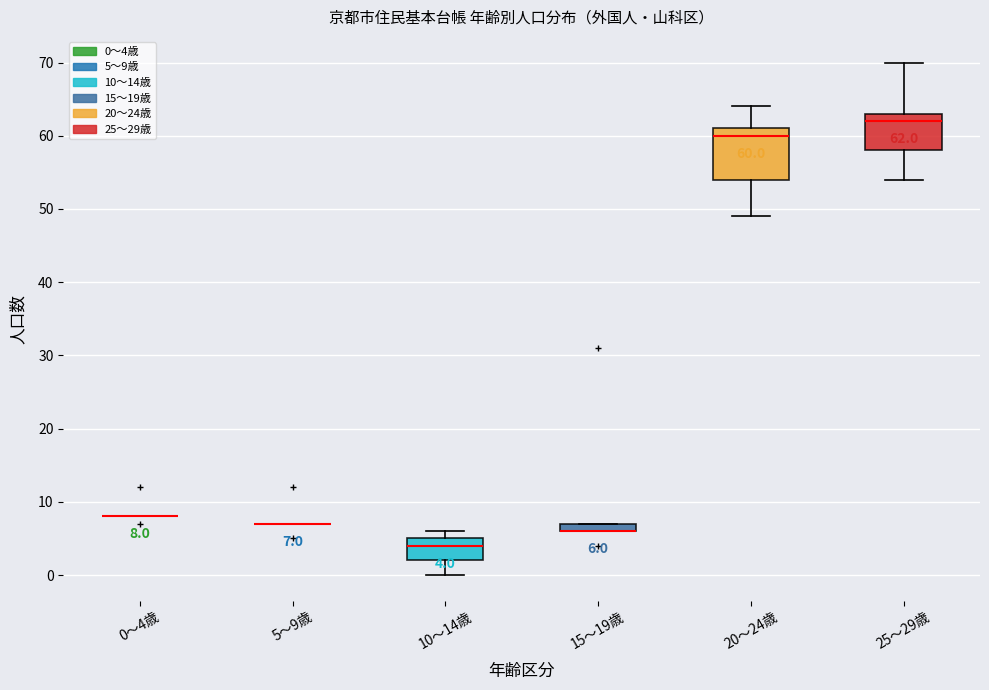

Comparing the boxes themselves (not the whiskers), which one is the tallest?

20～24歳